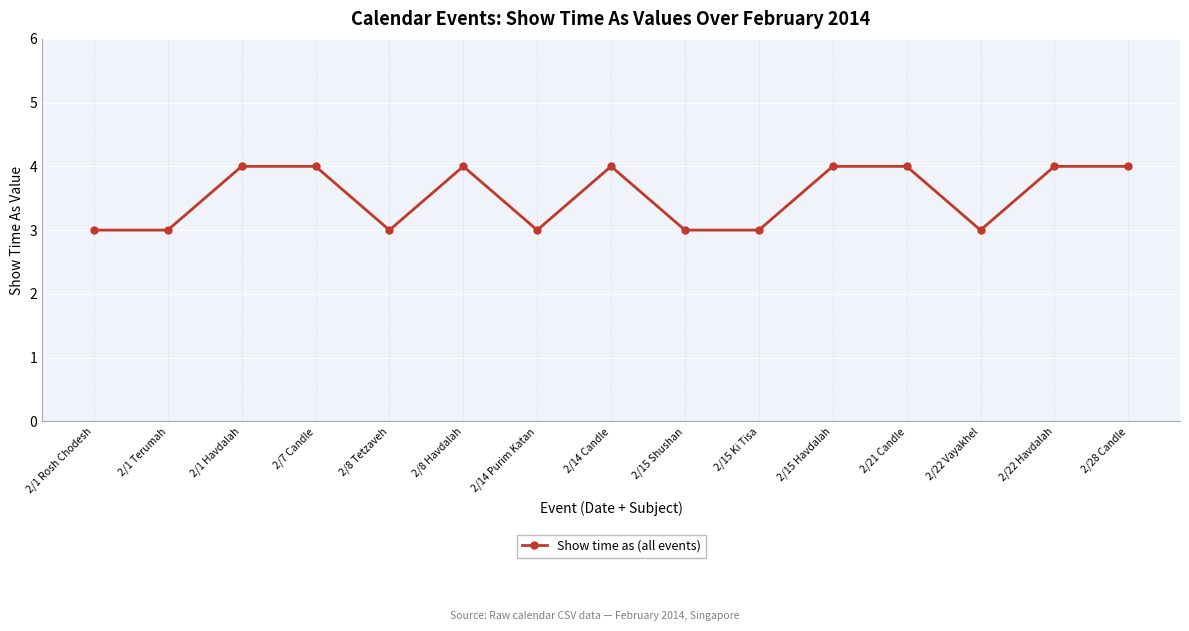

What is the smallest value displayed?

3